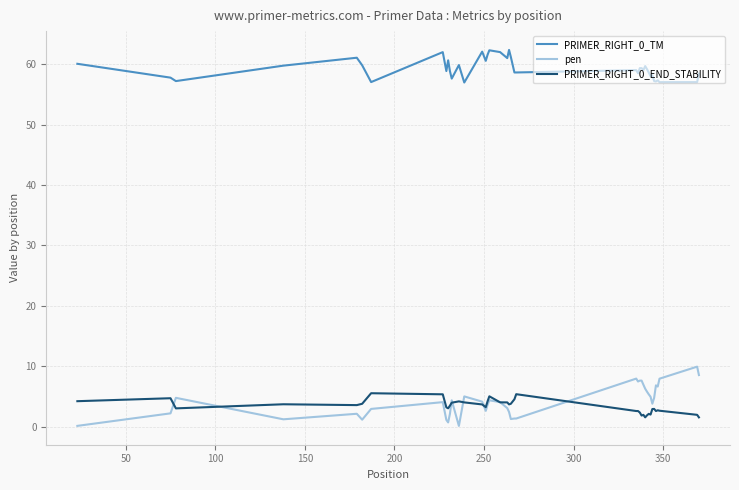

Which series has the largest total across all categories?

PRIMER_RIGHT_0_TM